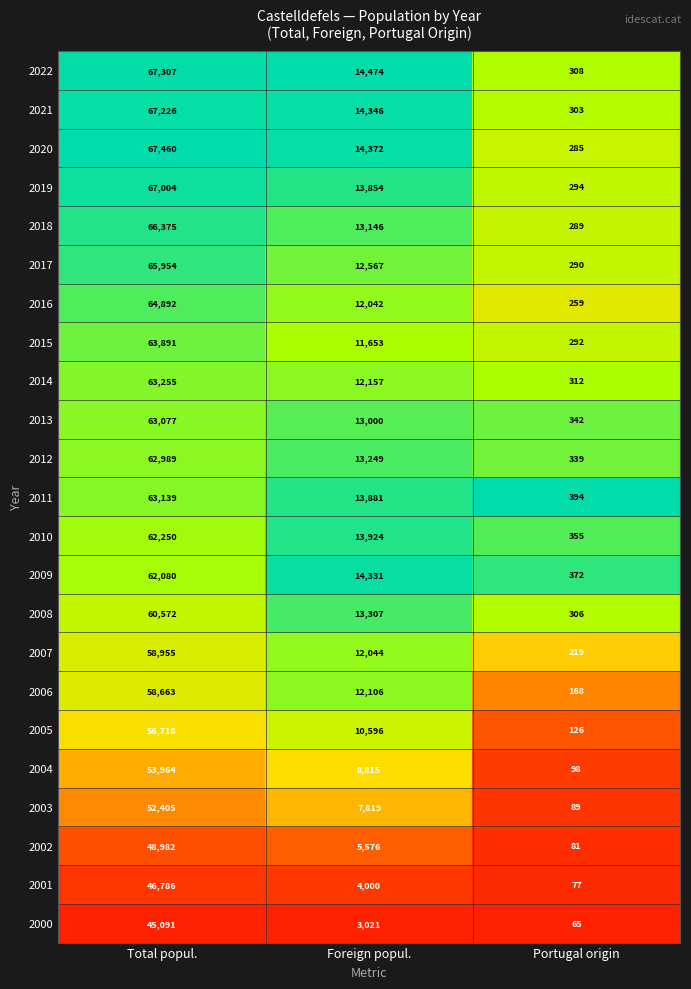

Rank the series at Total popul. from highest to lowest value.

2020, 2022, 2021, 2019, 2018, 2017, 2016, 2015, 2014, 2011, 2013, 2012, 2010, 2009, 2008, 2007, 2006, 2005, 2004, 2003, 2002, 2001, 2000